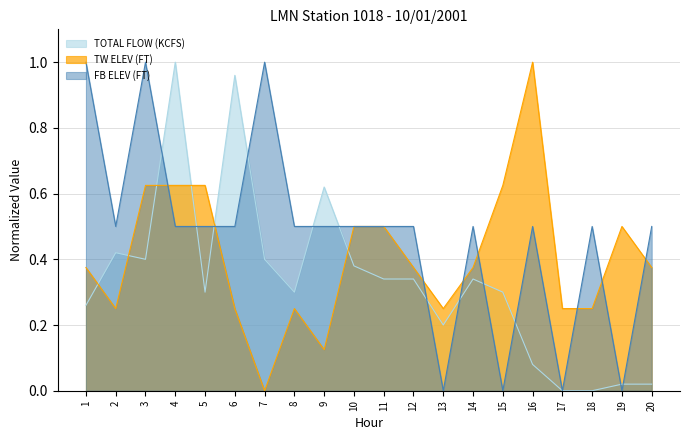

How many intersections are there between TW ELEV (FT) and FB ELEV (FT)?

10